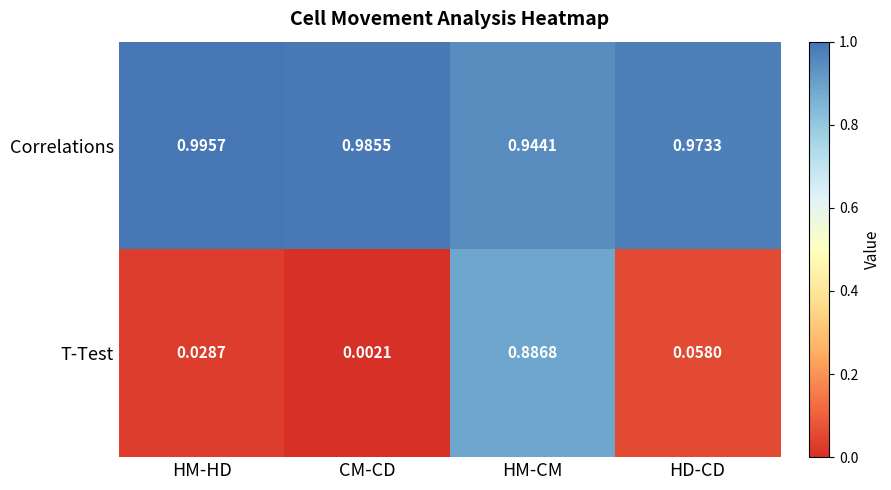

Which series has the largest range (max minus min)?

T-Test